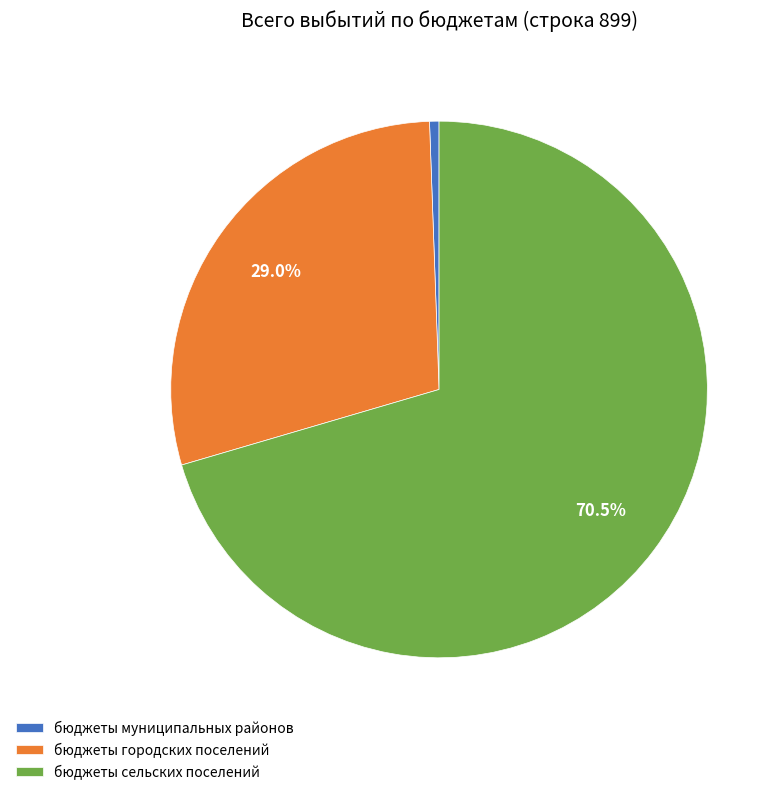

Do бюджеты городских поселений and бюджеты сельских поселений together represent more than half of the pie?

Yes